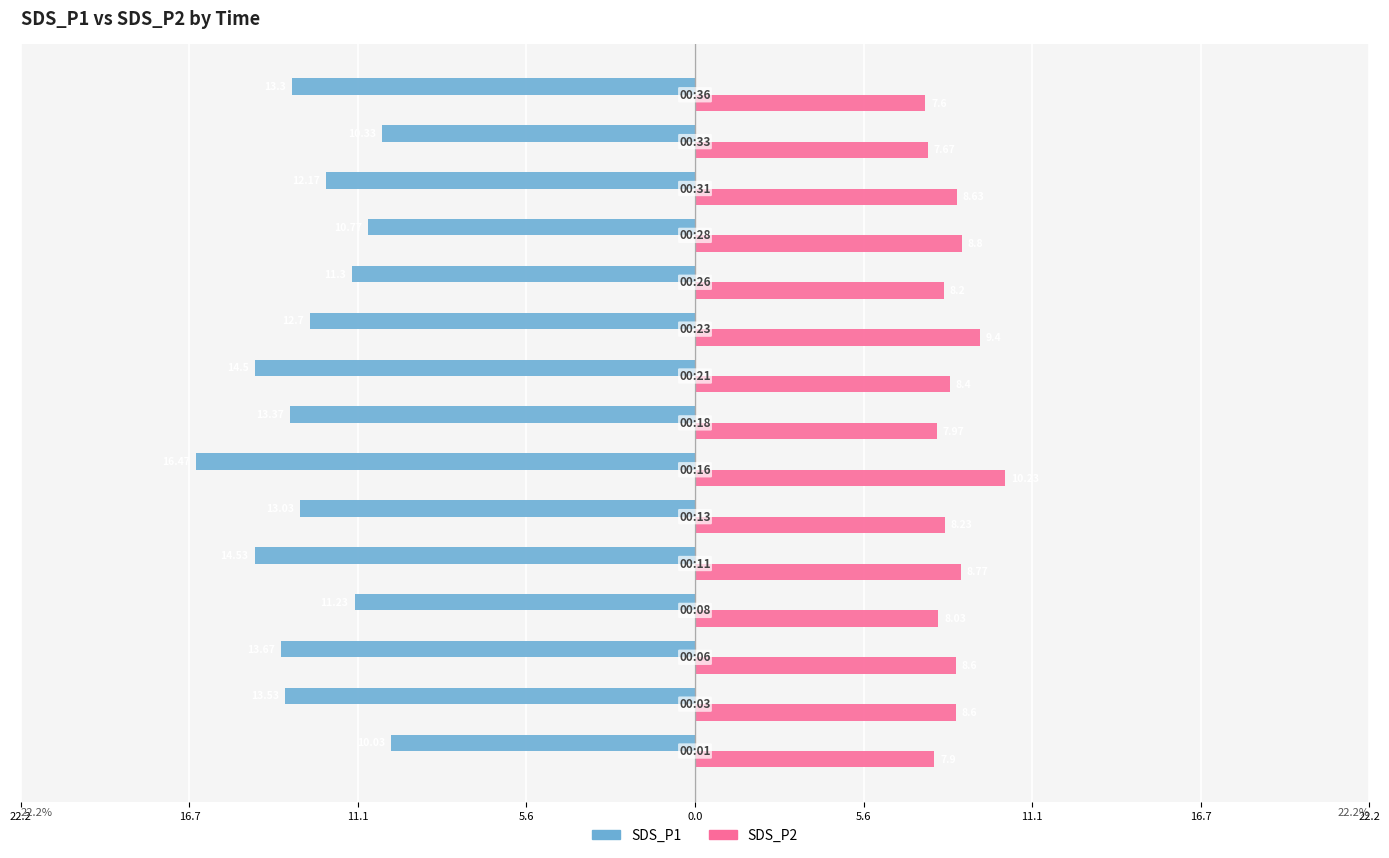

What are all the series names shown in the legend?

SDS_P1, SDS_P2